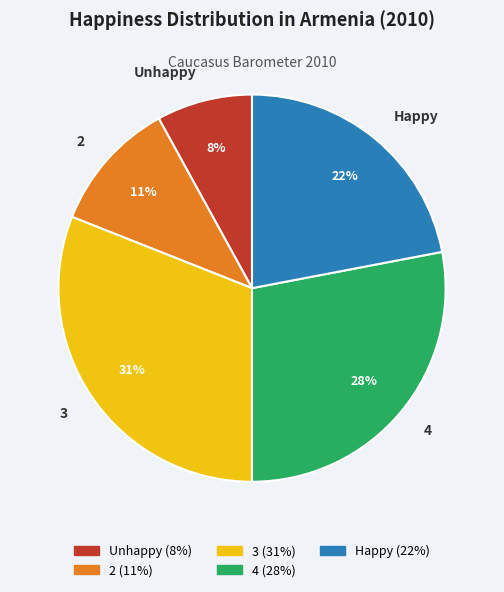

Does any single category account for the majority?

No